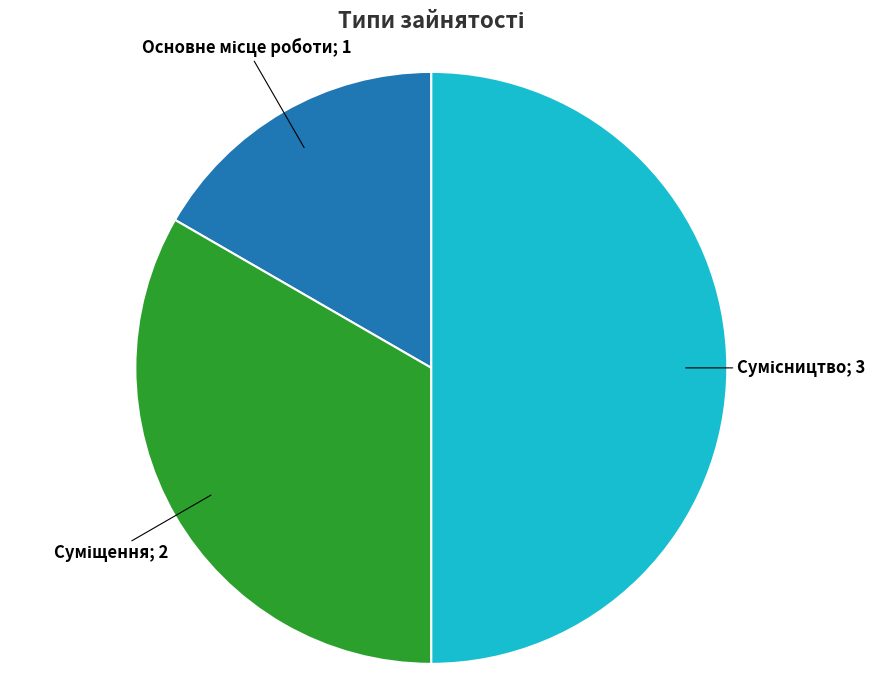

How many slices are in this pie chart?

3